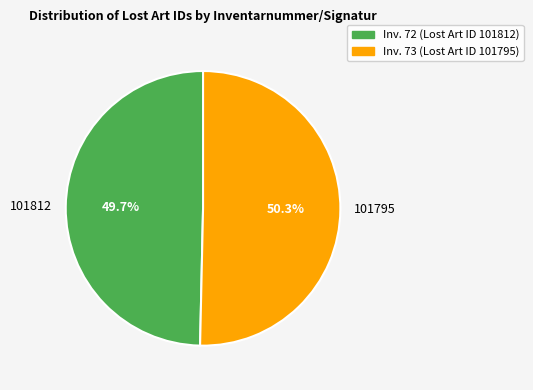

Which category accounts for the majority?

101795